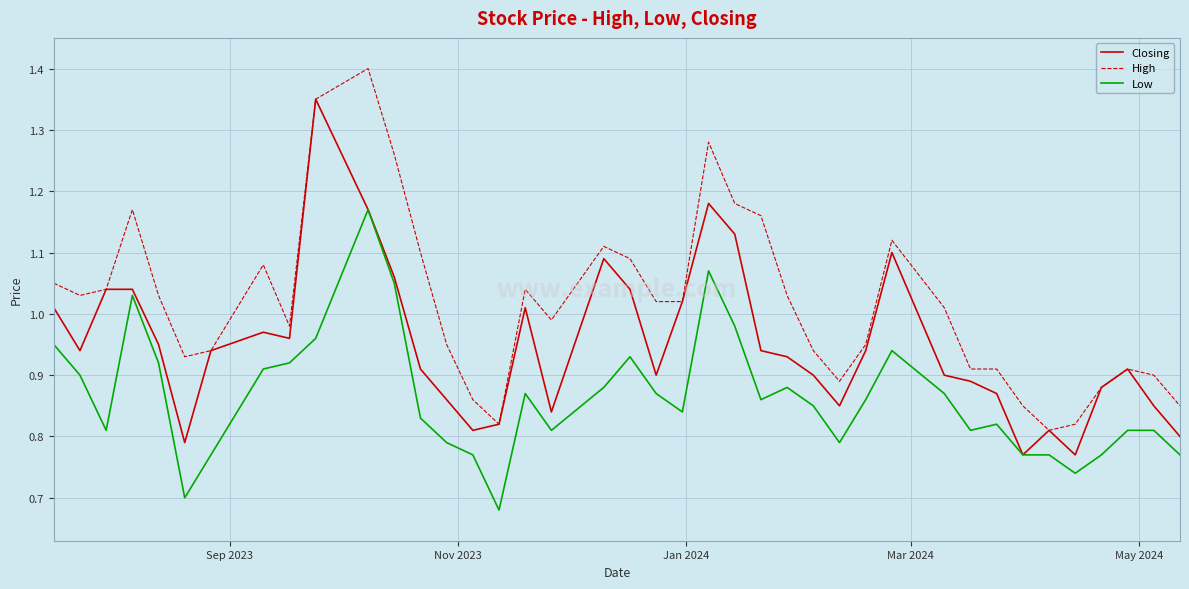

Is this an area chart (filled region under the line)?

No